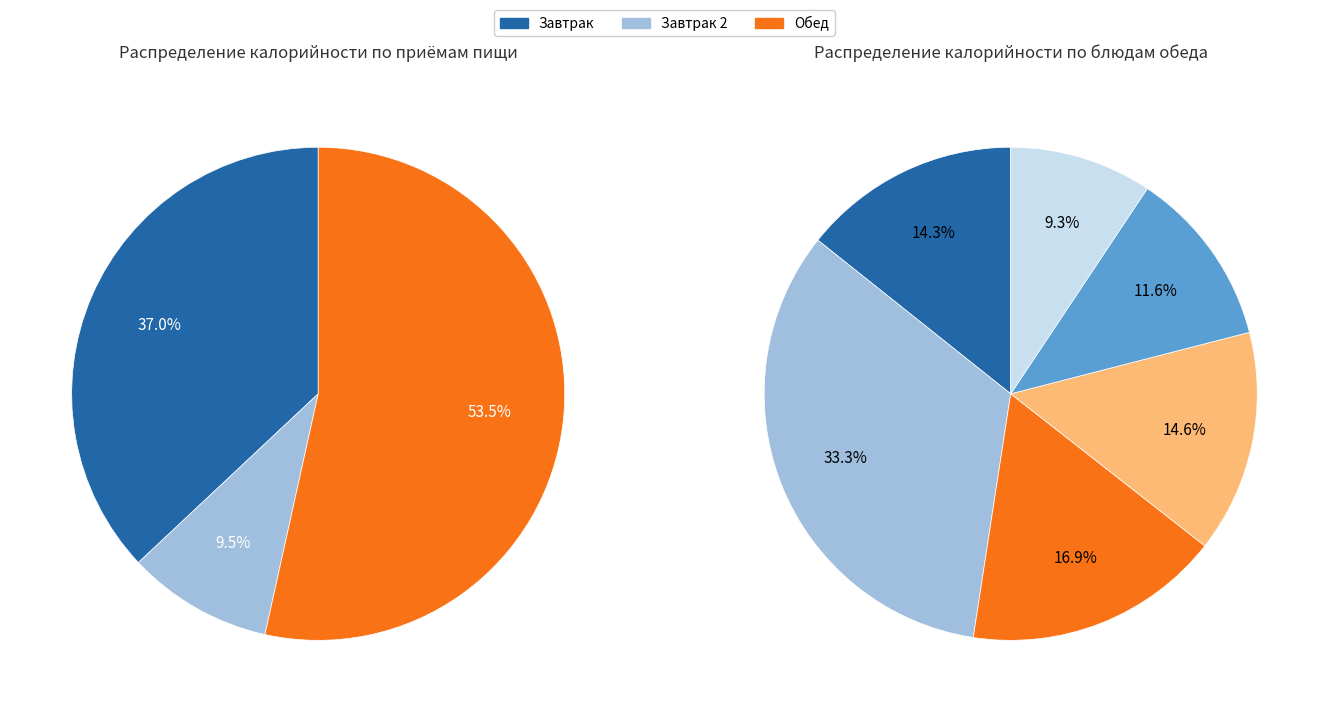

What percentage is the Макаронные изделия запеченные с сыром slice, to the nearest percent?

27%